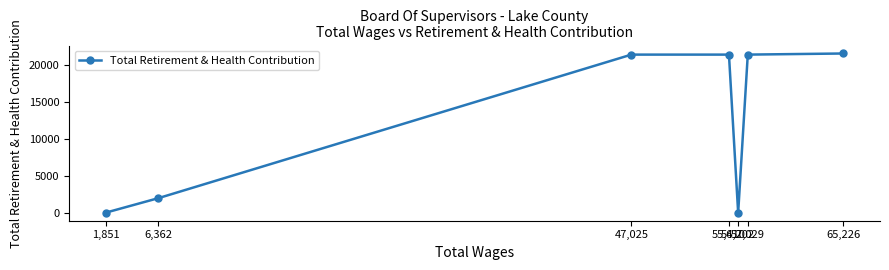

List the labels in order of value, smallest first.

56,202, 1,851, 6,362, 57,029, 55,410, 47,025, 65,226